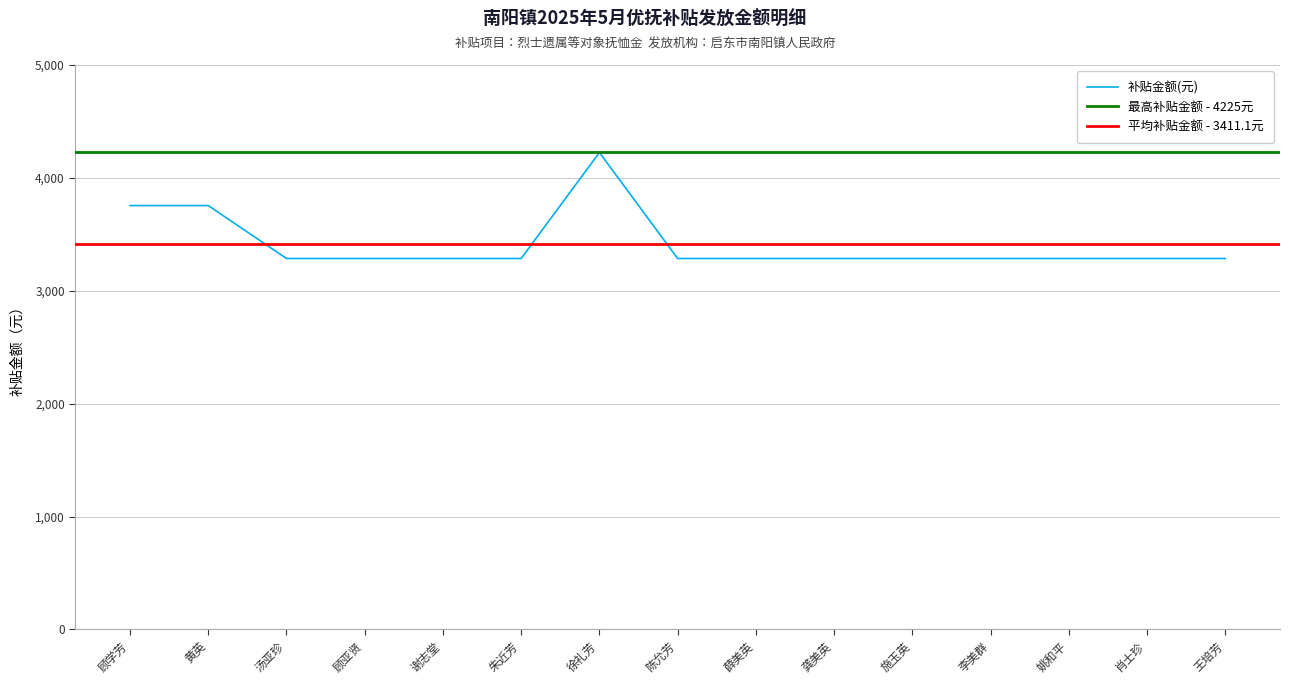

What position from the left is 李美群?

12